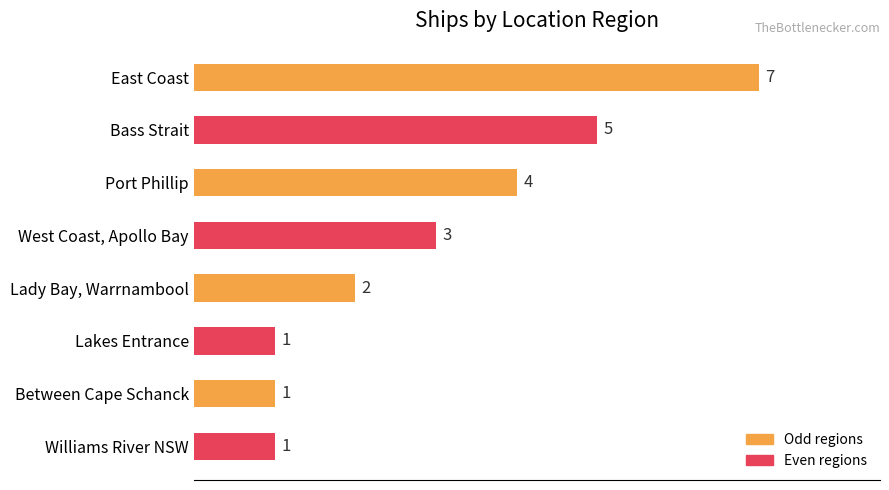

At which label is the value closest to 4?

Port Phillip